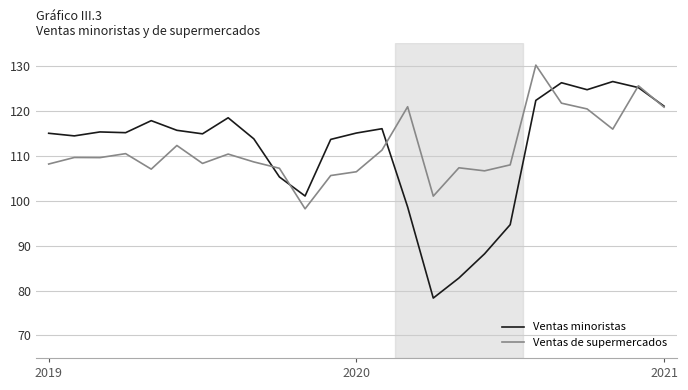

Which series has the largest range (max minus min)?

Ventas minoristas